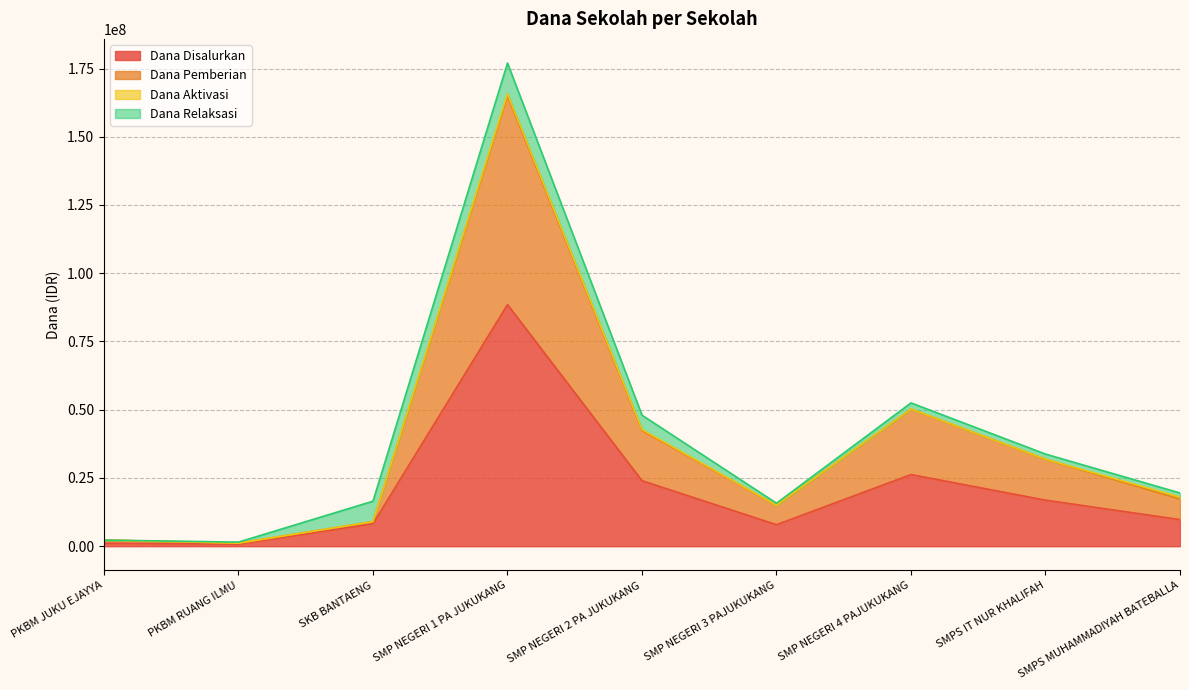

Which series has the largest total across all categories?

Dana Pemberian